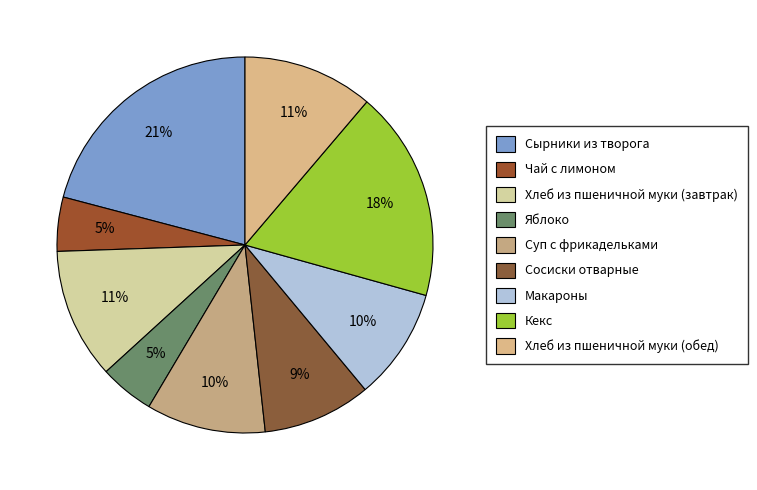

Which slice is the smallest?

Чай с лимоном